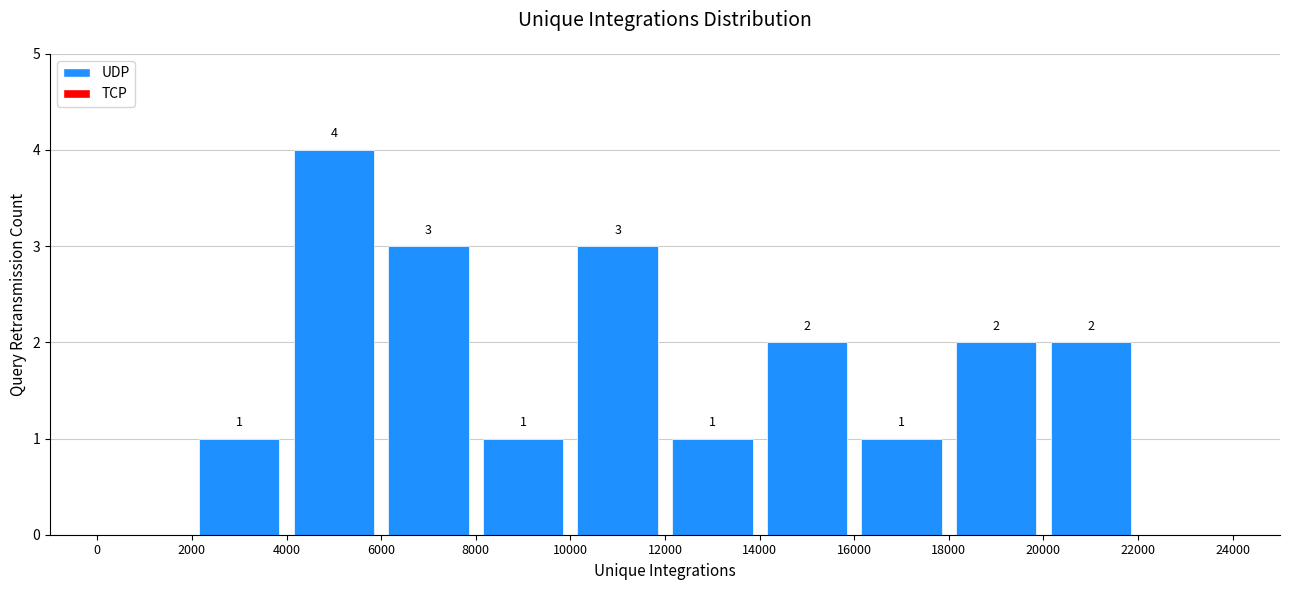

Over which range of the x-axis is the bar tallest?

4000 to 6000